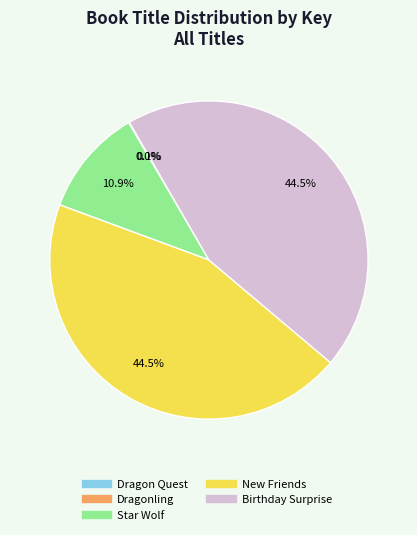

Approximately how many times larger is the value at Birthday Surprise compared to New Friends?

1.0